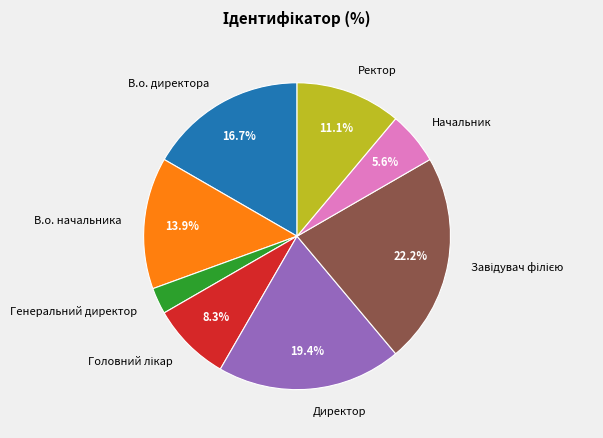

True or false: Генеральний директор accounts for 3% of the total.

True